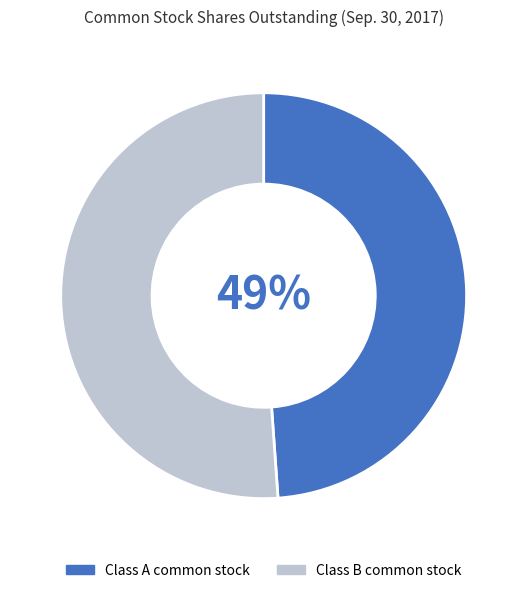

To the nearest percent, what is the difference between the largest and smallest slice percentages?

2%